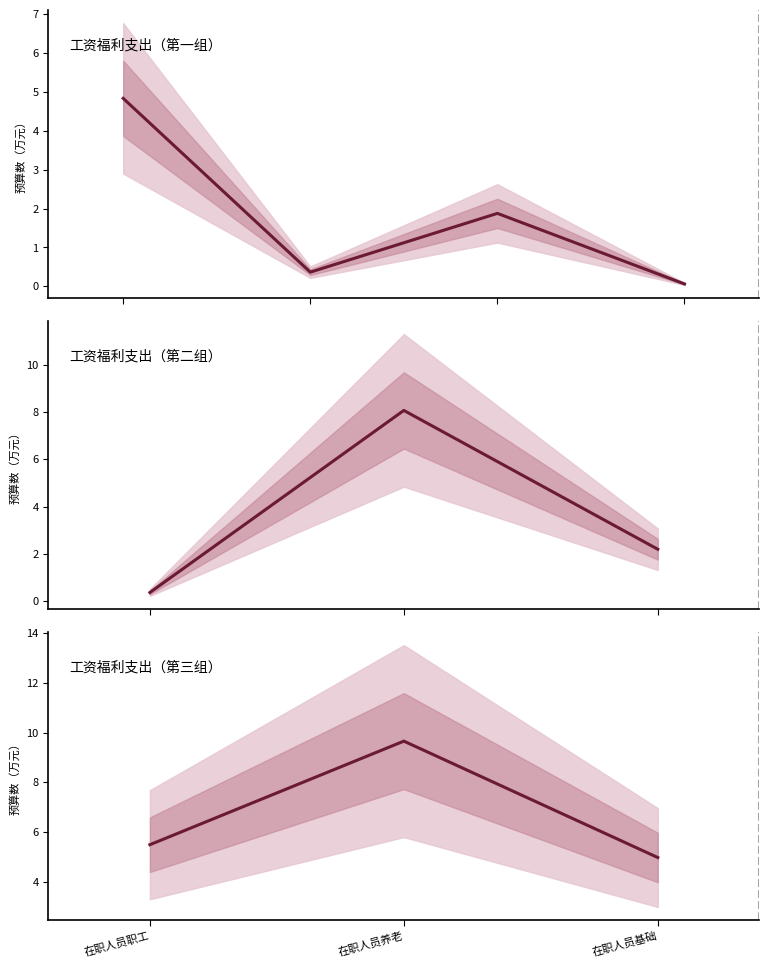

What is the value of the 10th point from the left?

5.0